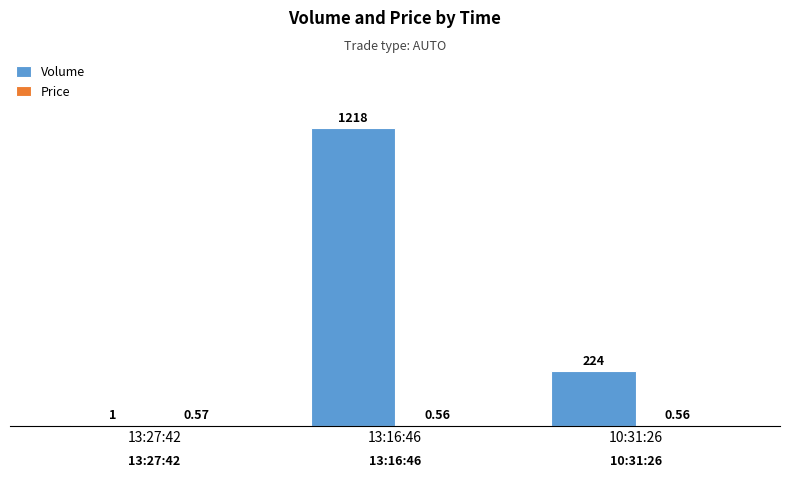

At which label does Volume reach its peak?

13:16:46